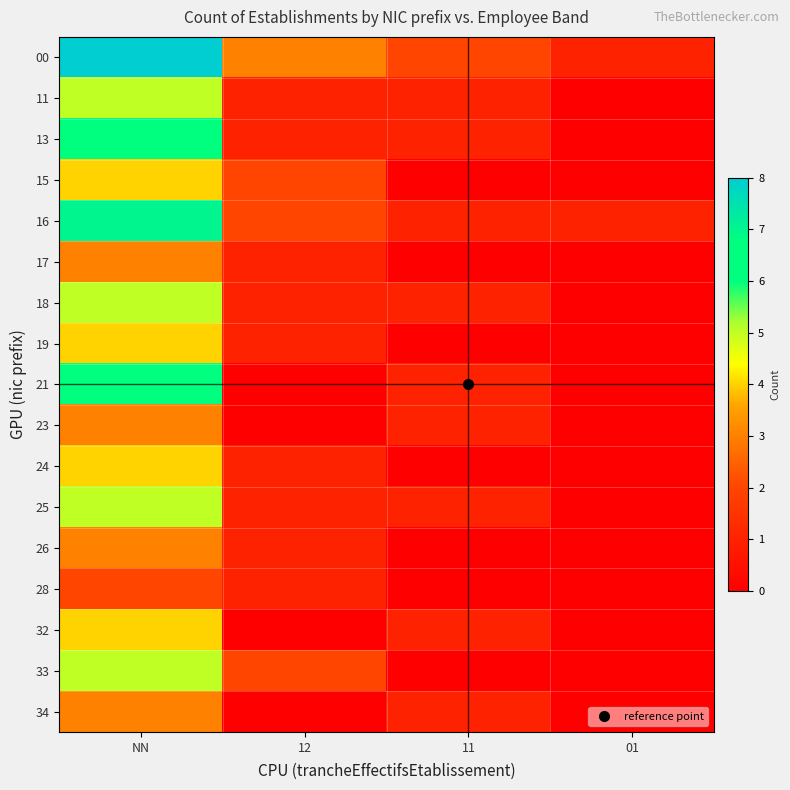

Rank the series at 01 from lowest to highest value.

11, 13, 15, 17, 18, 19, 21, 23, 24, 25, 26, 28, 32, 33, 34, 00, 16